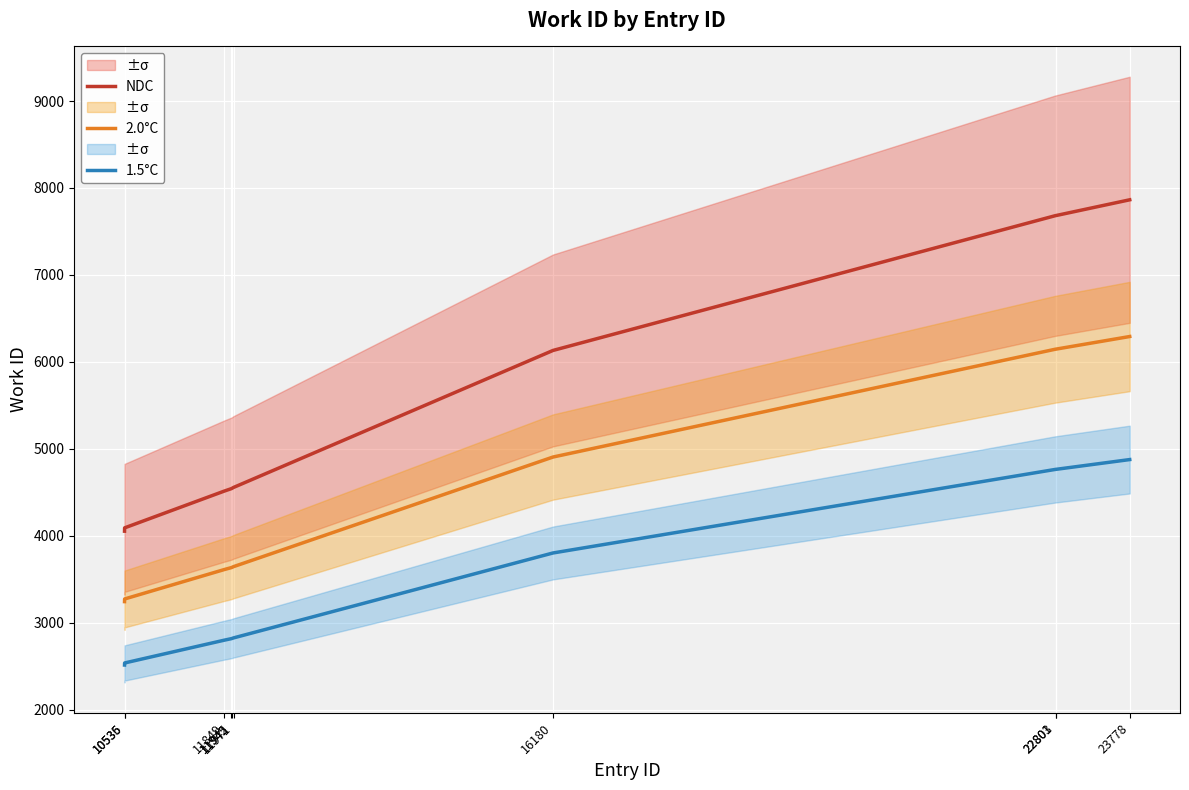

What is the value of the NDC point at the 1st from the left?

4052.0